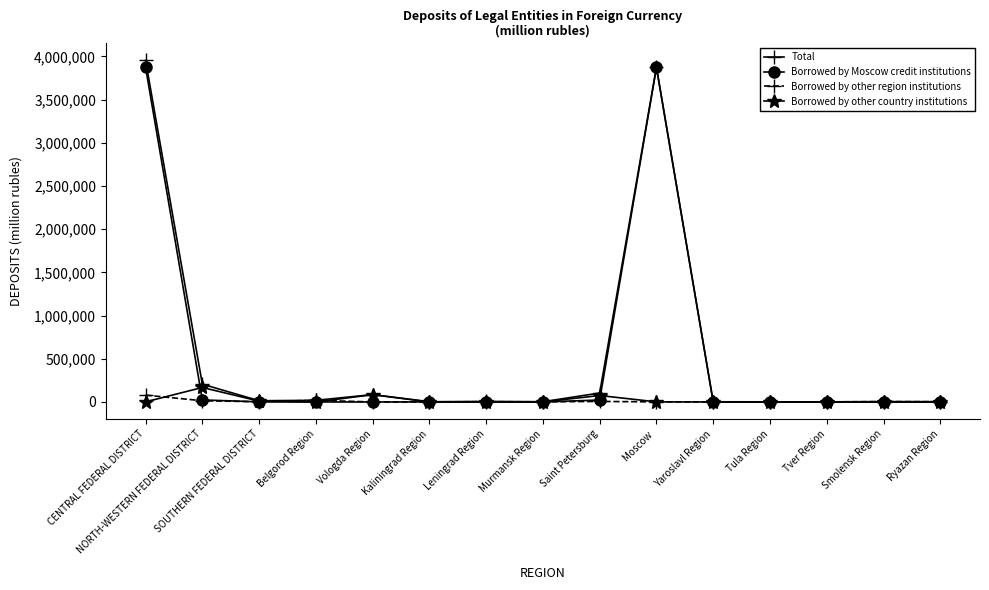

Which label corresponds to the largest value in the chart?

CENTRAL FEDERAL DISTRICT